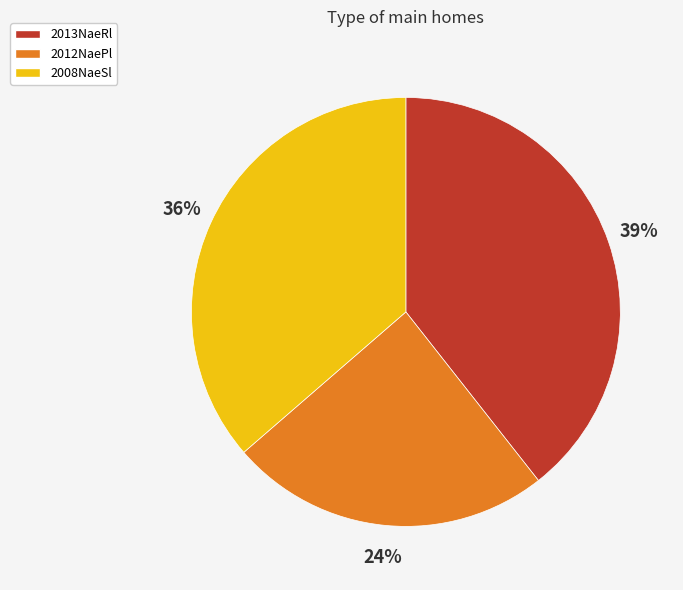

Is the sum of 2013NaeRl and 2012NaePl greater than half?

Yes